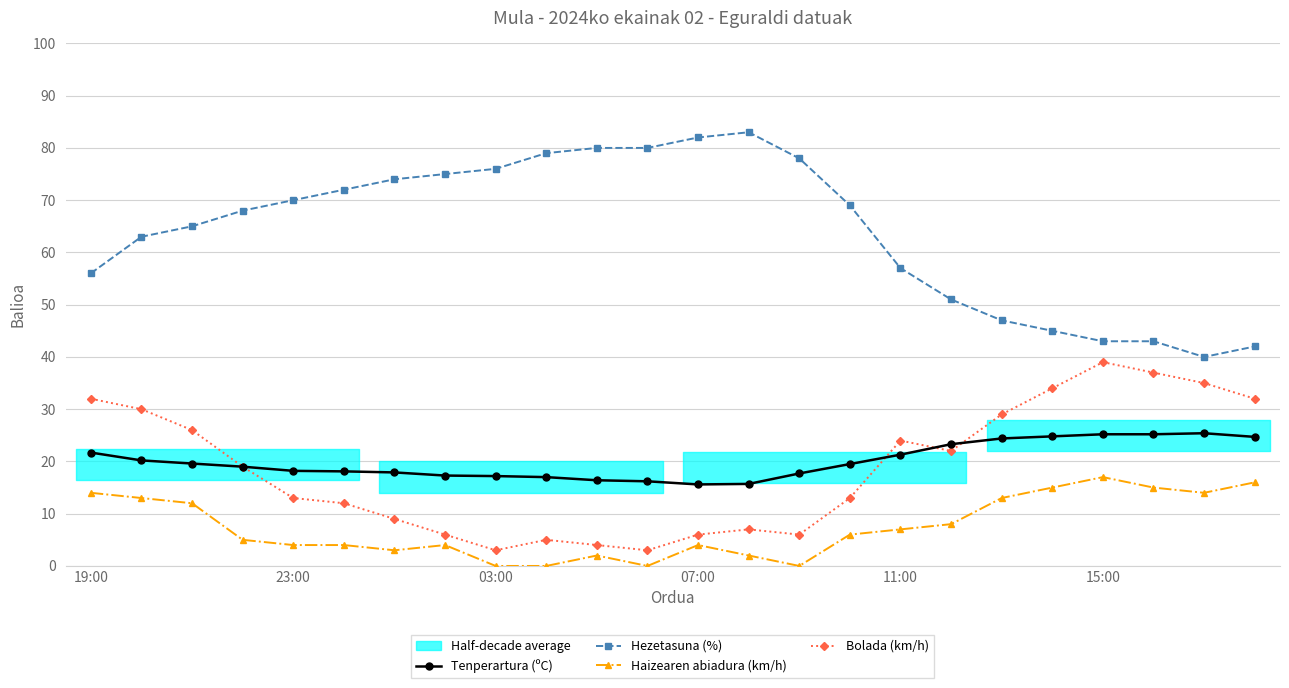

How many distinct data groups are displayed?

4